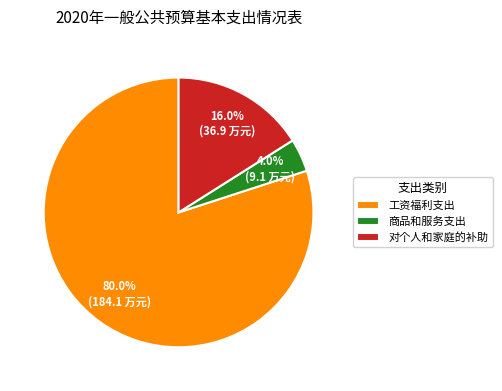

Count the number of slices in the pie.

3